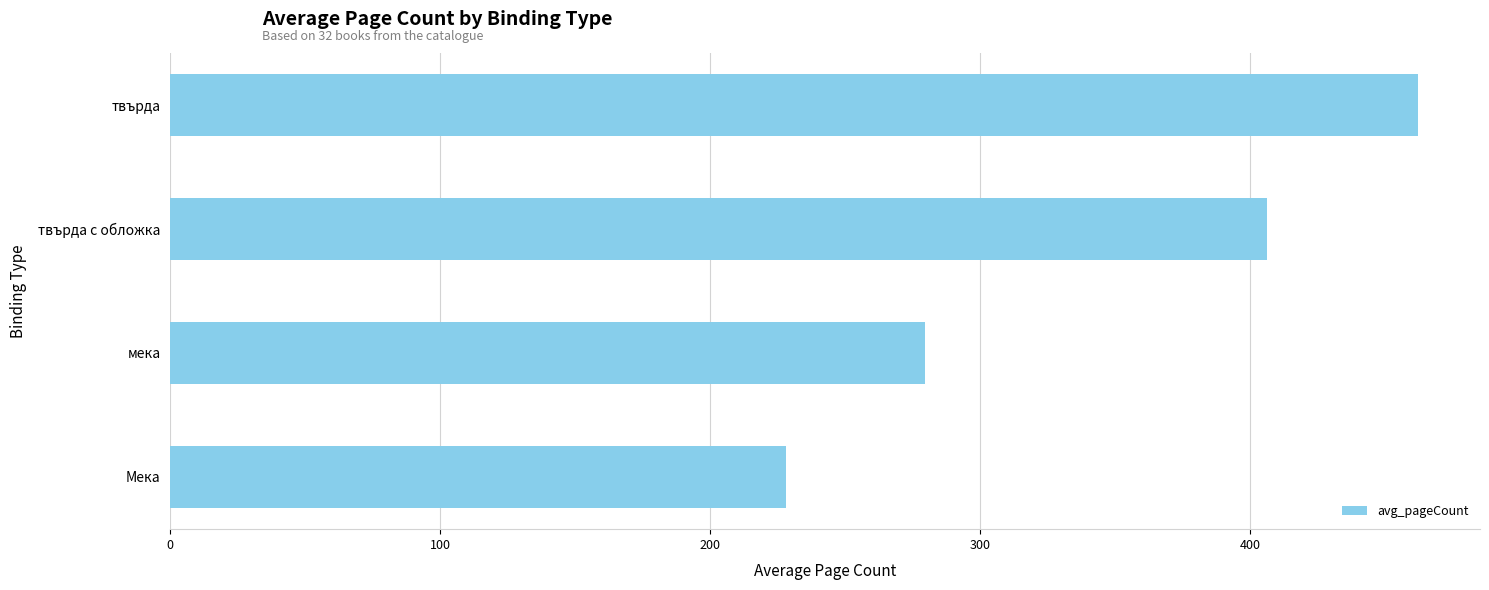

What is the change in value from твърда с обложка to твърда?

+55.7